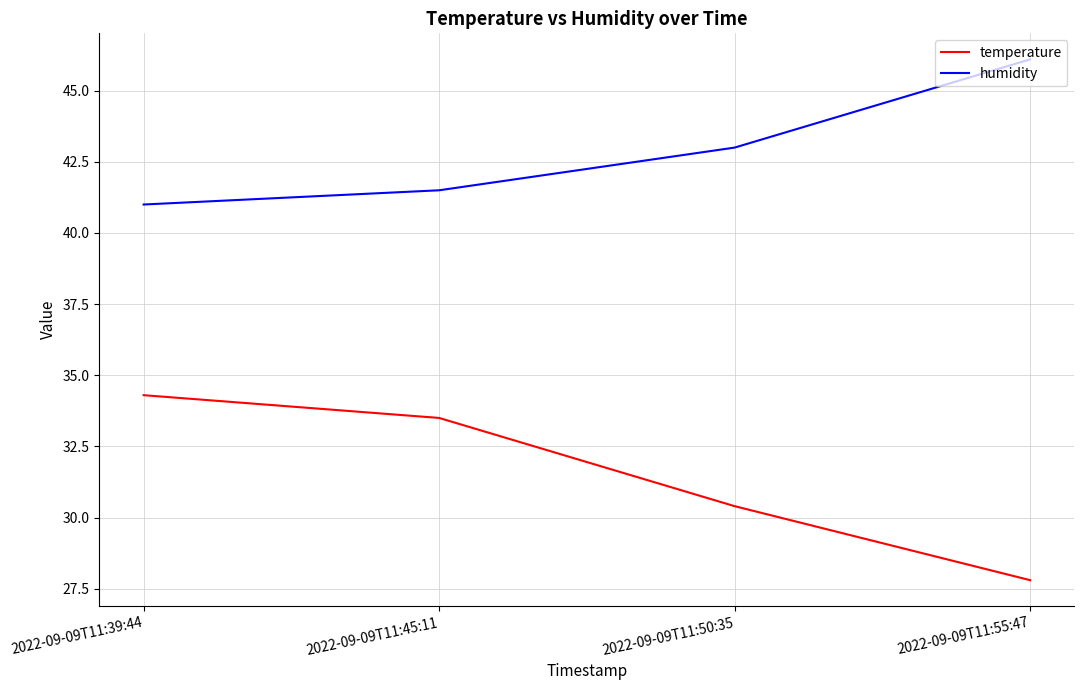

The humidity series shows 43.0 at 2022-09-09T11:50:35. True or false?

True